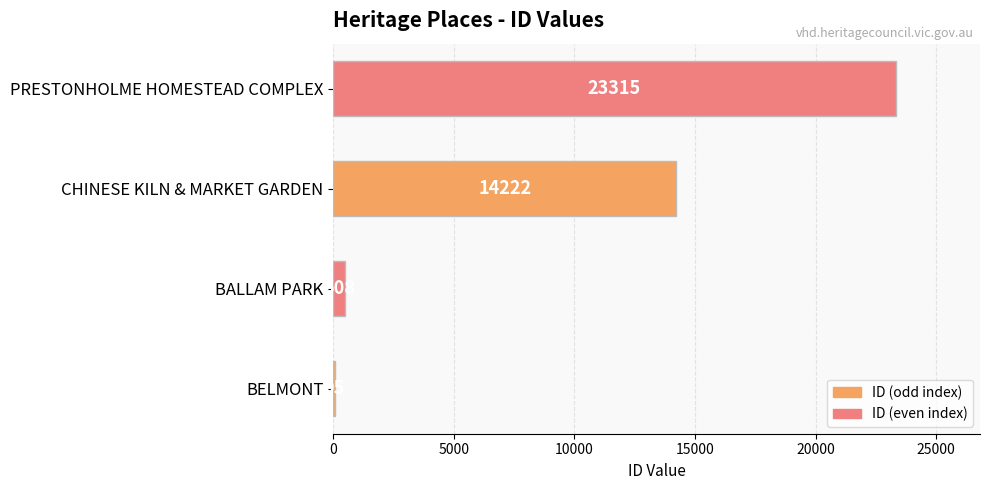

Is it true that the value at CHINESE KILN & MARKET GARDEN is 14222?

True